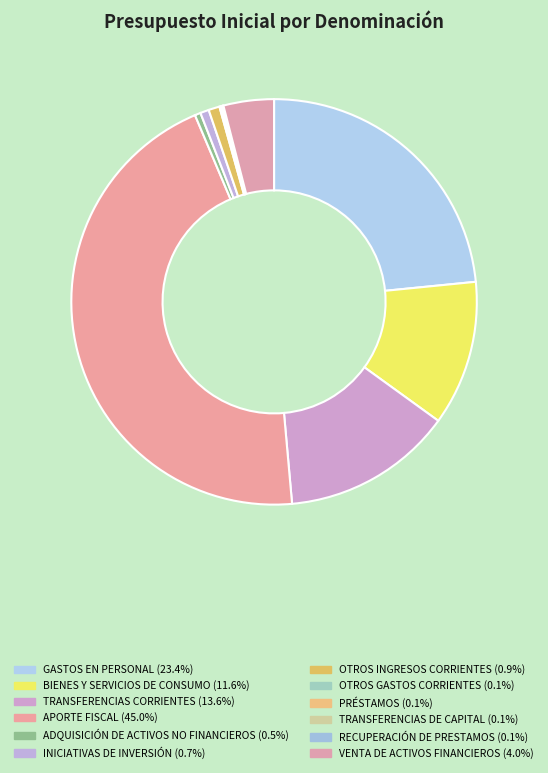

How many slices are in this pie chart?

12